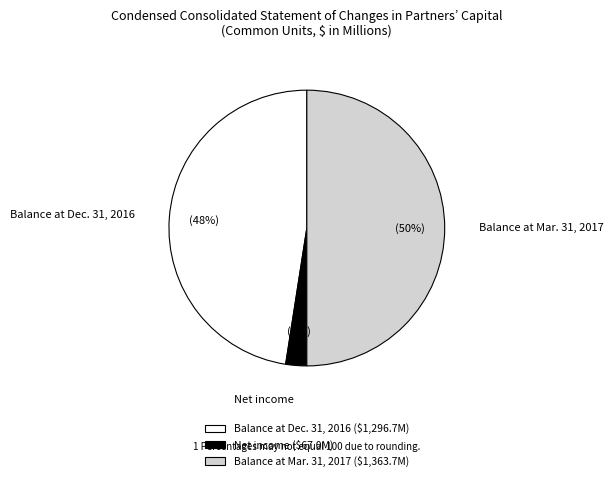

What is the largest slice in the pie chart?

Balance at Mar. 31, 2017